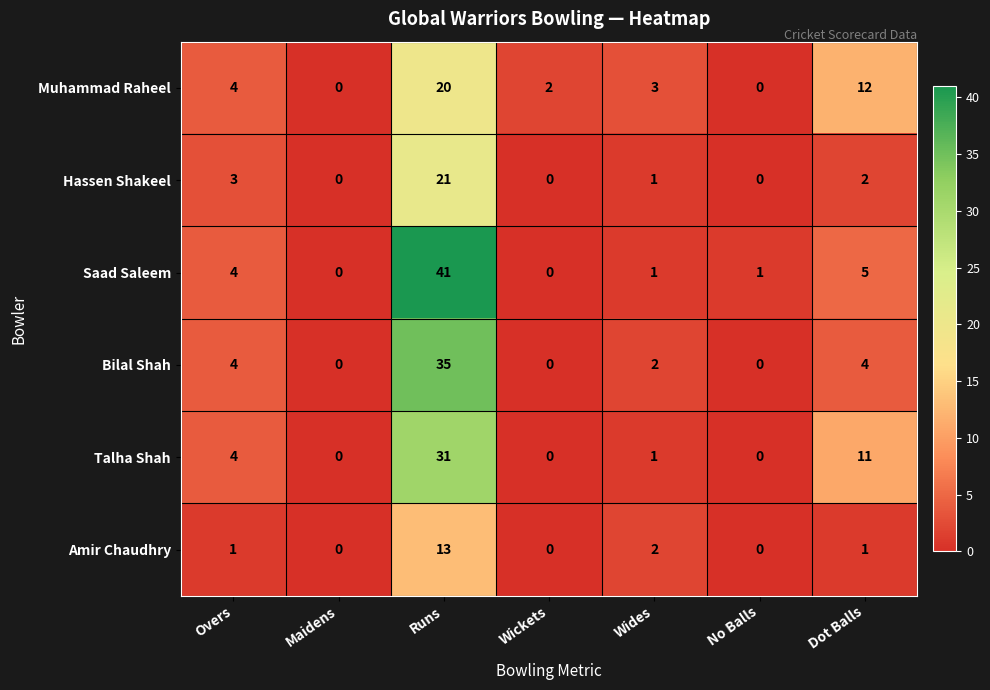

What is the total value across all series at Runs?

161